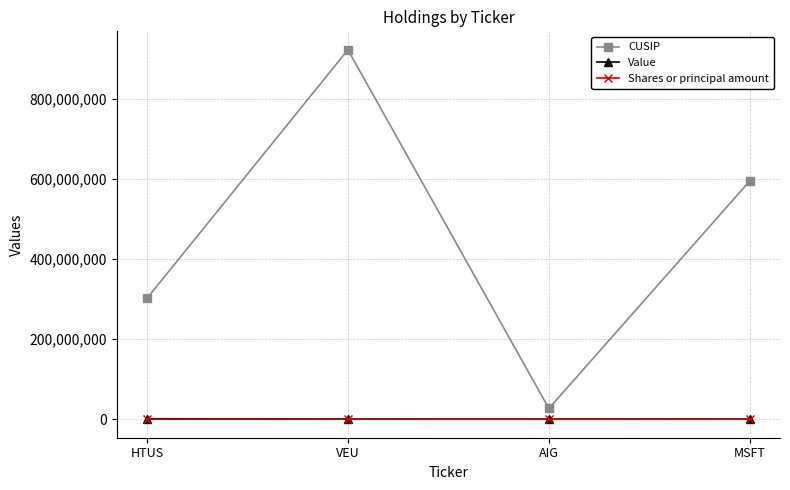

Count the number of categories in the chart.

4